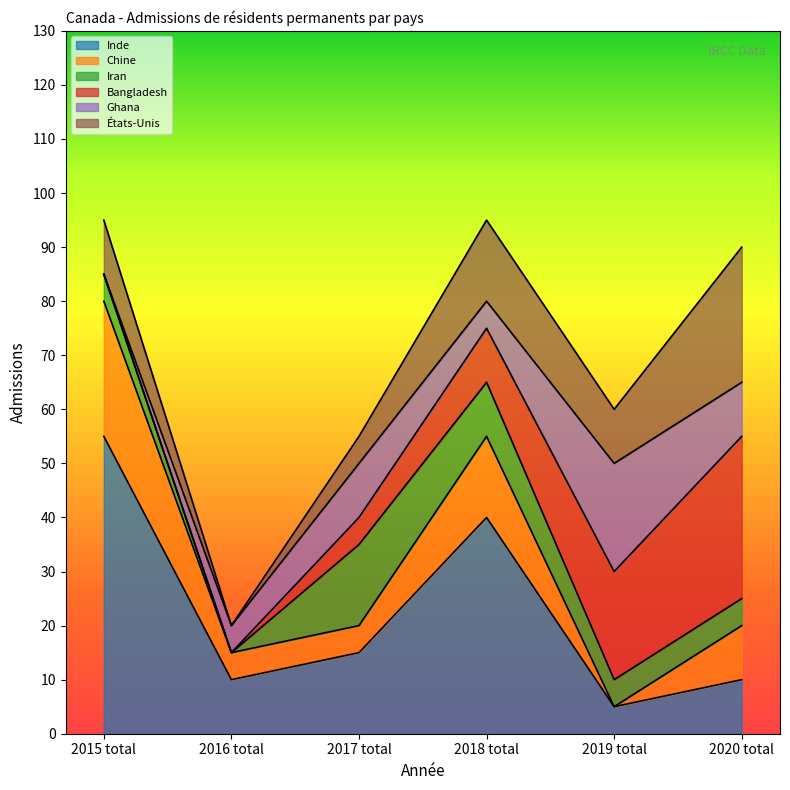

What is the lowest value of the Inde series?

5